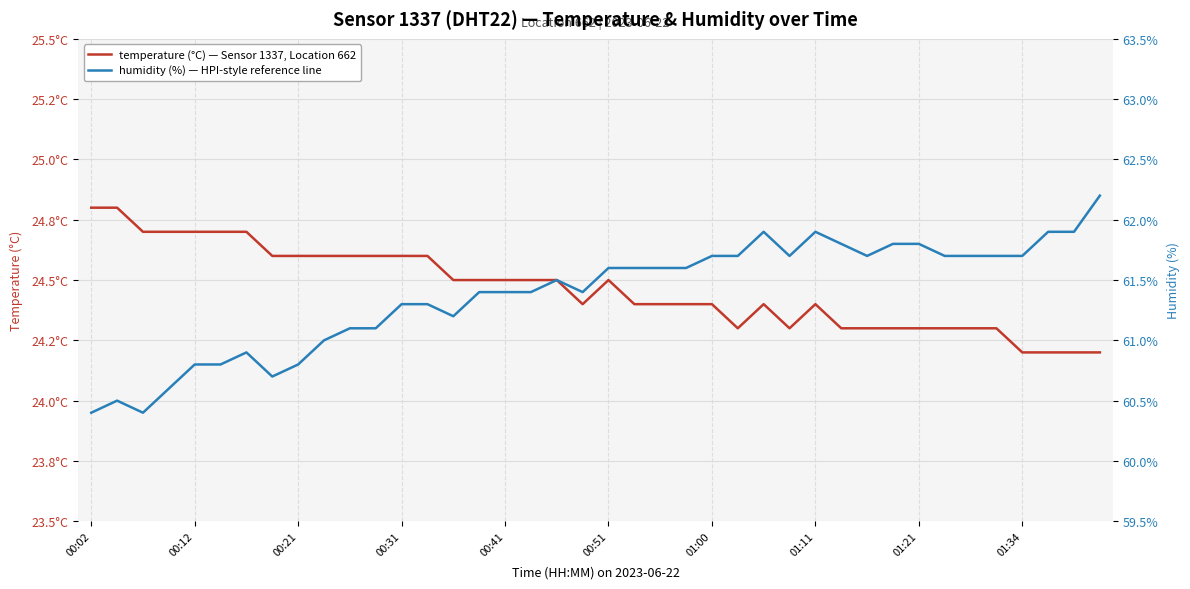

What is the approximate value of temperature (°C) — Sensor 1337, Location 662 at 25?

24.3